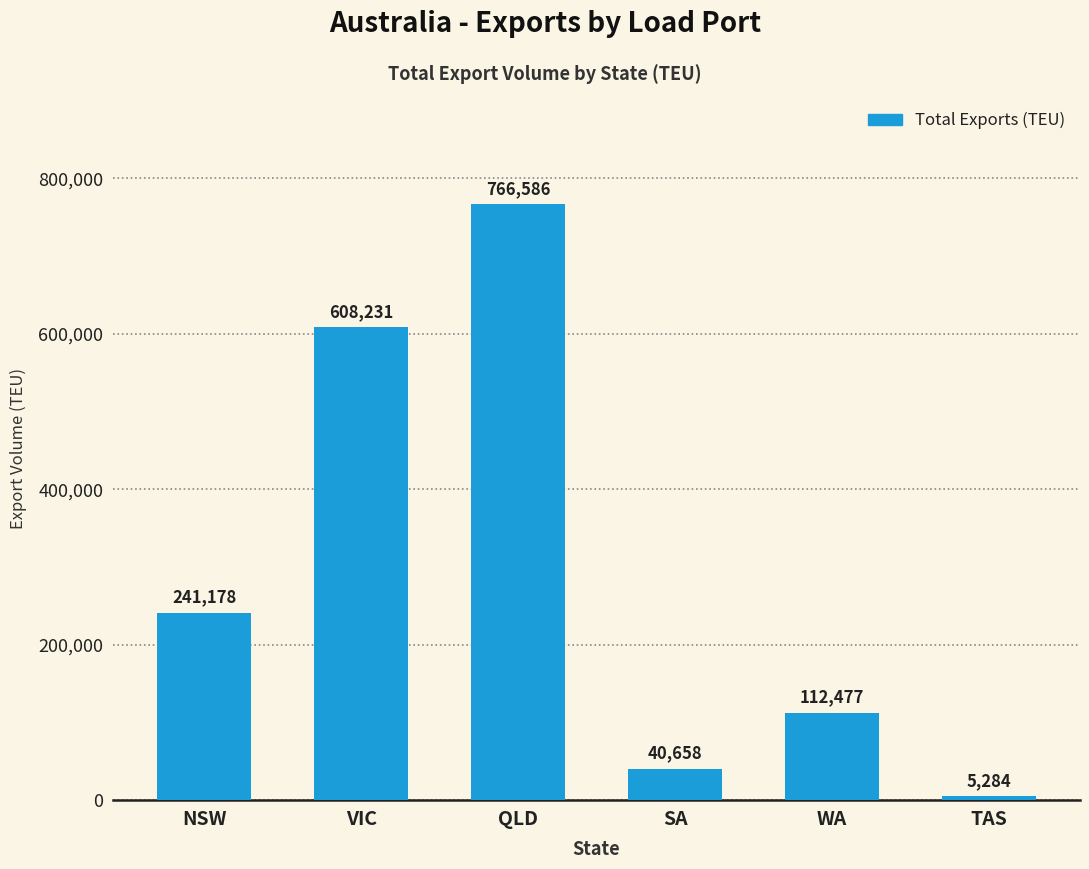

What is the minimum value shown in the chart?

5284